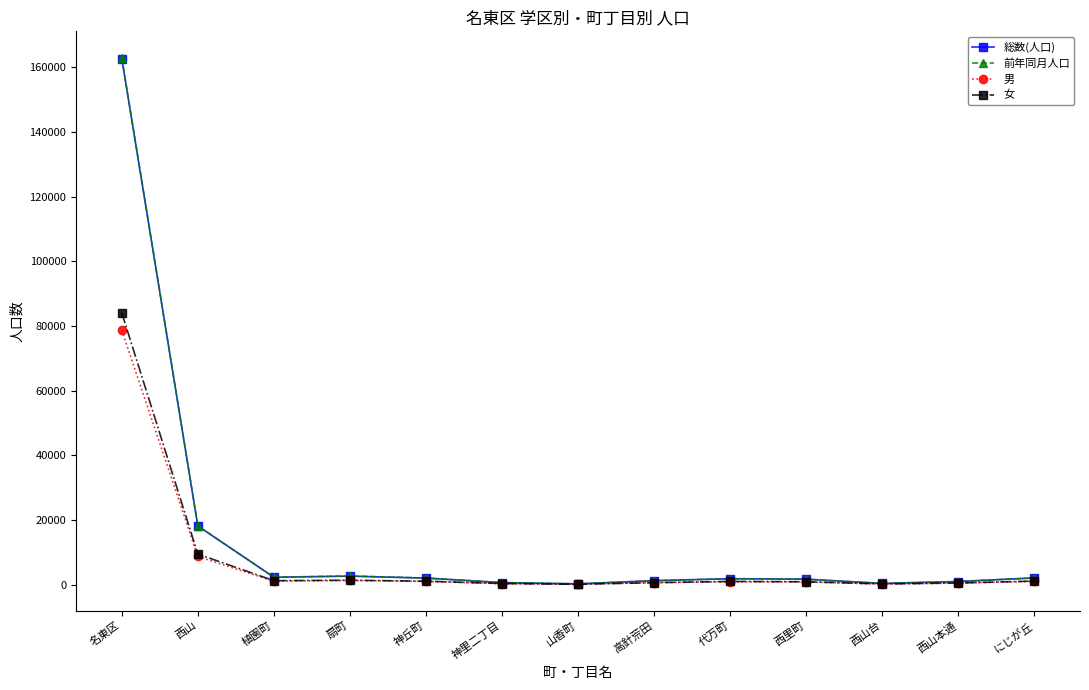

At which label does 前年同月人口 reach its peak?

名東区